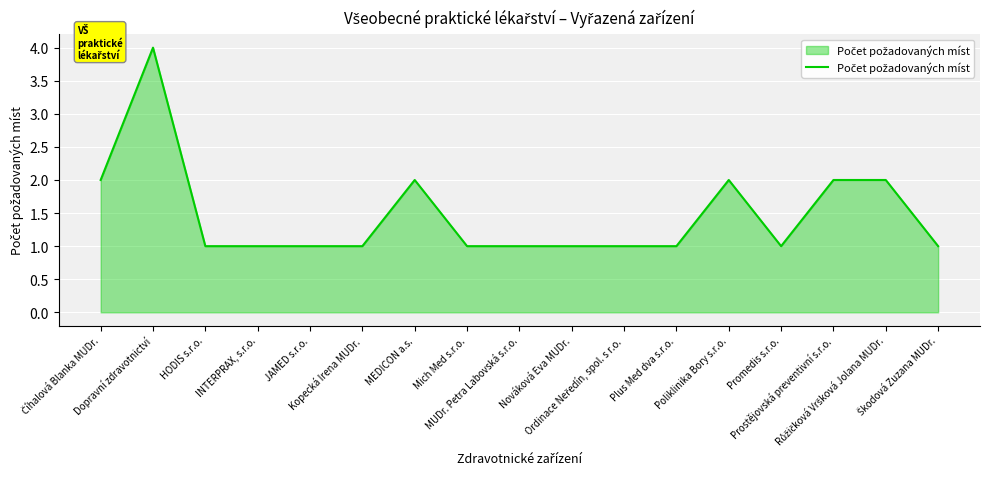

What is the difference between the maximum and minimum values?

3